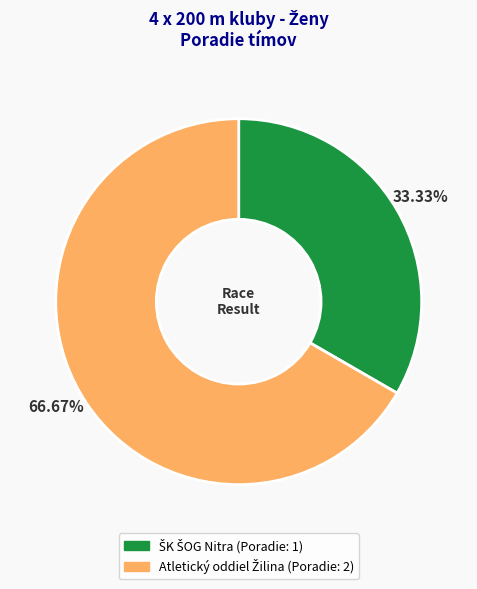

Is there a majority slice in this chart?

Yes